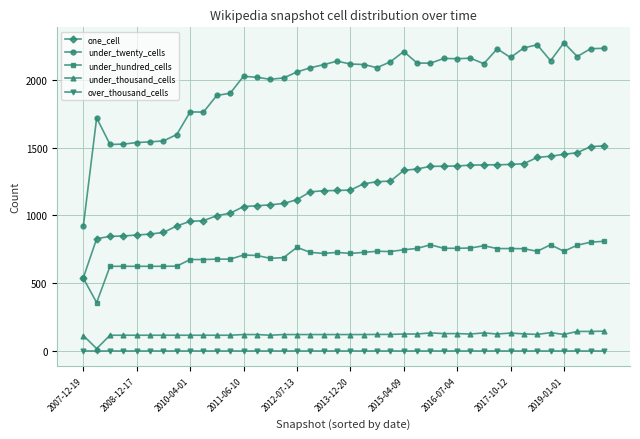

Rank the series by their maximum value, from highest to lowest.

under_twenty_cells, one_cell, under_hundred_cells, under_thousand_cells, over_thousand_cells